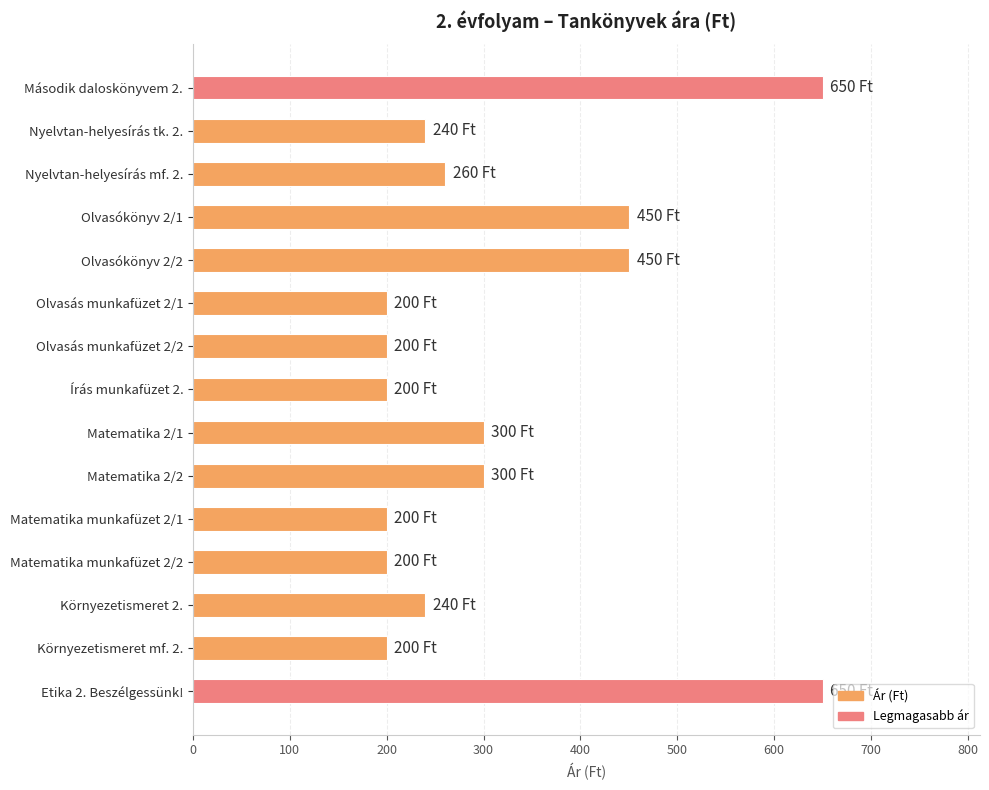

Reading bottom to top, list all the values displayed in this chart.

Etika 2. Beszélgessünk!=650	Környezetismeret mf. 2.=200	Környezetismeret 2.=240	Matematika munkafüzet 2/2=200	Matematika munkafüzet 2/1=200	Matematika 2/2=300	Matematika 2/1=300	Írás munkafüzet 2.=200	Olvasás munkafüzet 2/2=200	Olvasás munkafüzet 2/1=200	Olvasókönyv 2/2=450	Olvasókönyv 2/1=450	Nyelvtan-helyesírás mf. 2.=260	Nyelvtan-helyesírás tk. 2.=240	Második daloskönyvem 2.=650